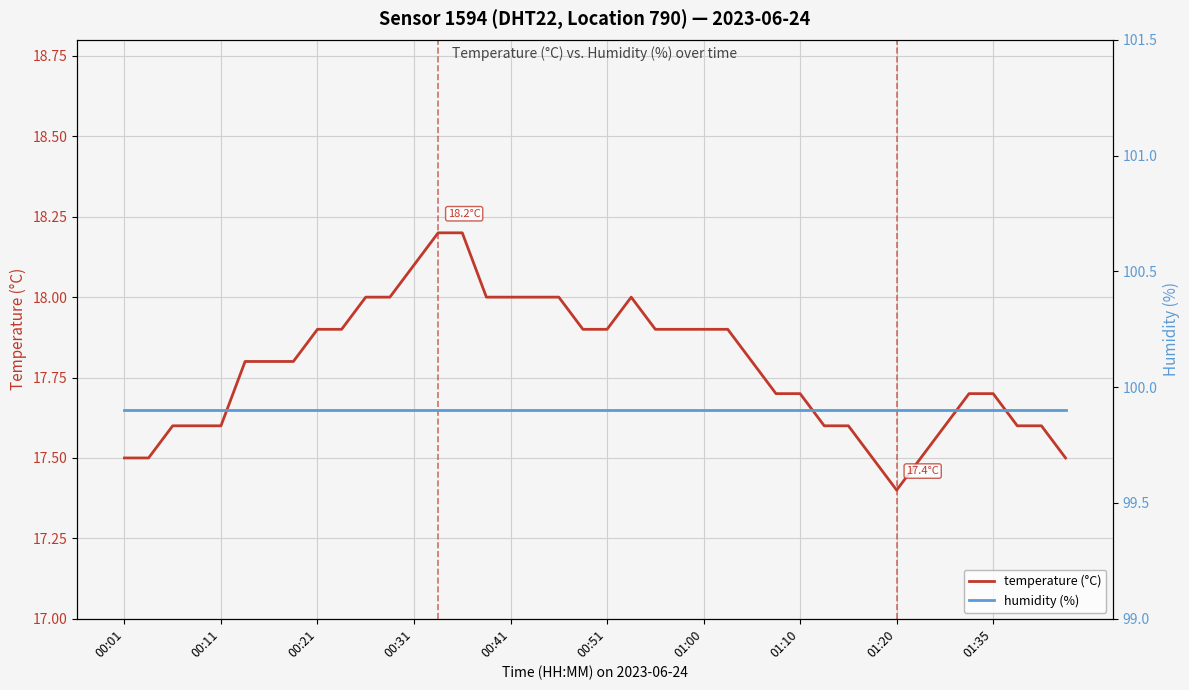

Which series has the widest spread of values?

temperature (°C)